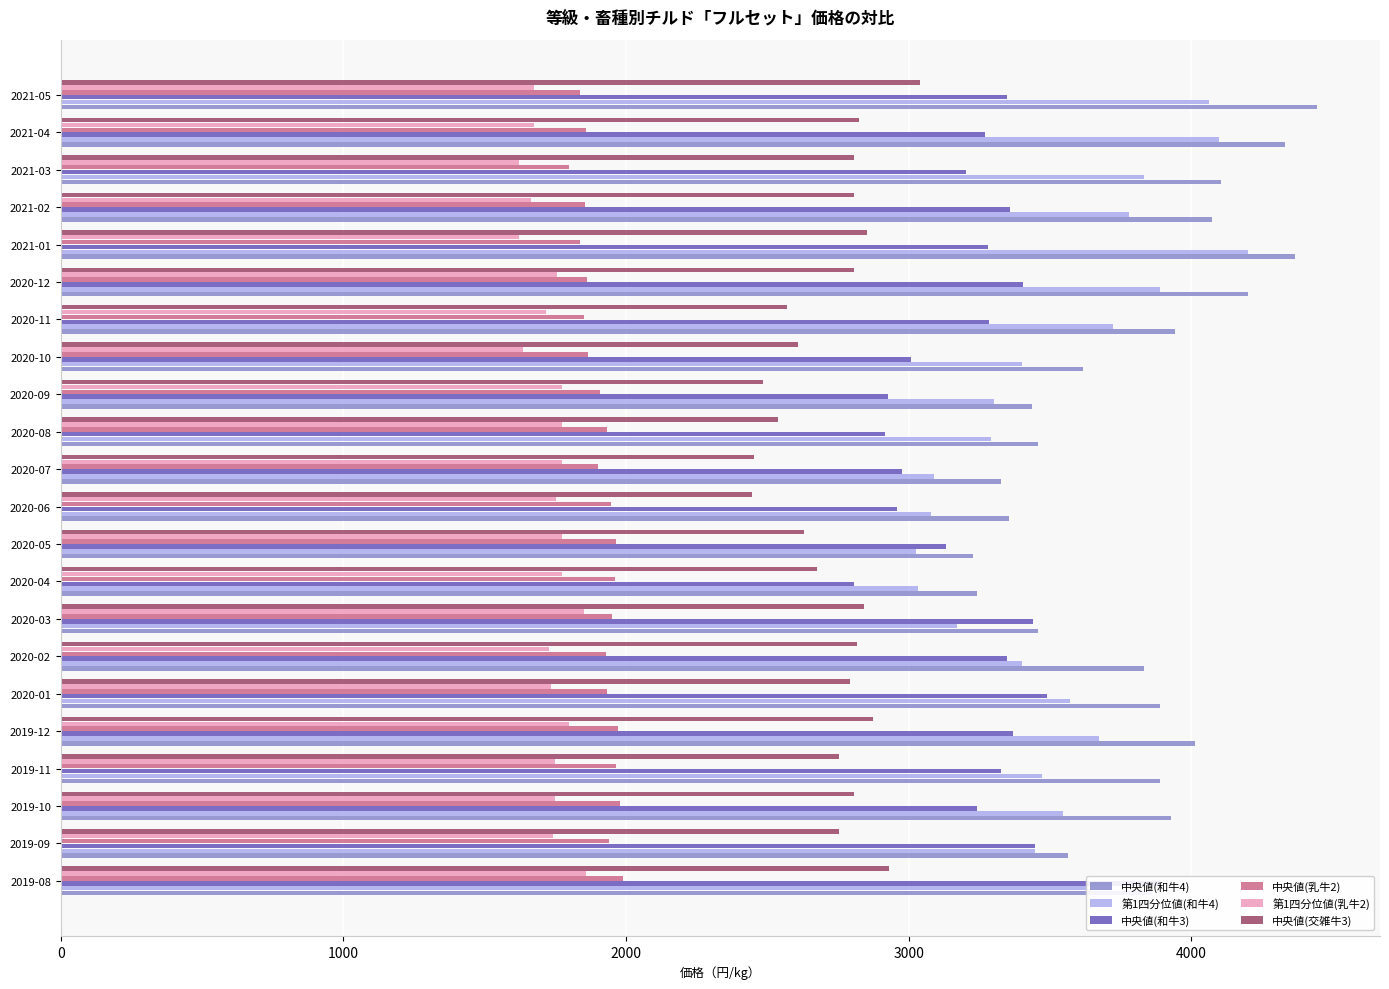

What is the value of the 中央値(交雑牛3) bar at the 16th from the left?

2571